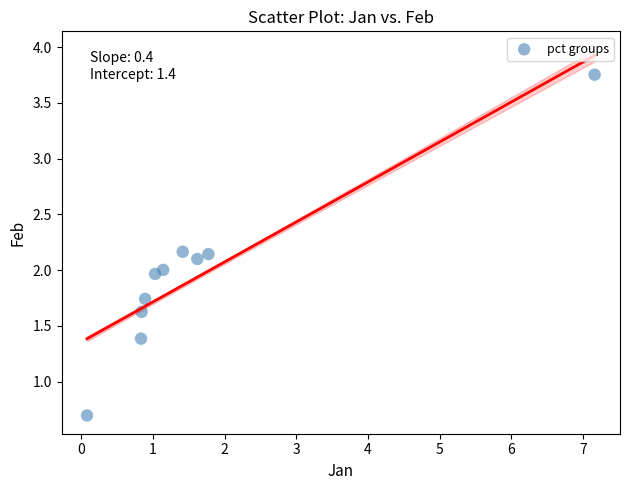

What is the range of Y values (max minus min)?

3.1